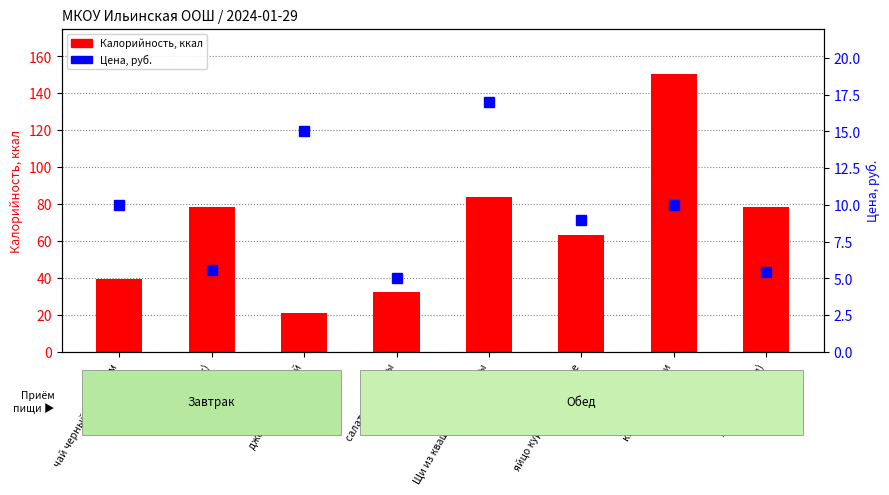

At which category is the sum across all series the highest?

кисель из кураги